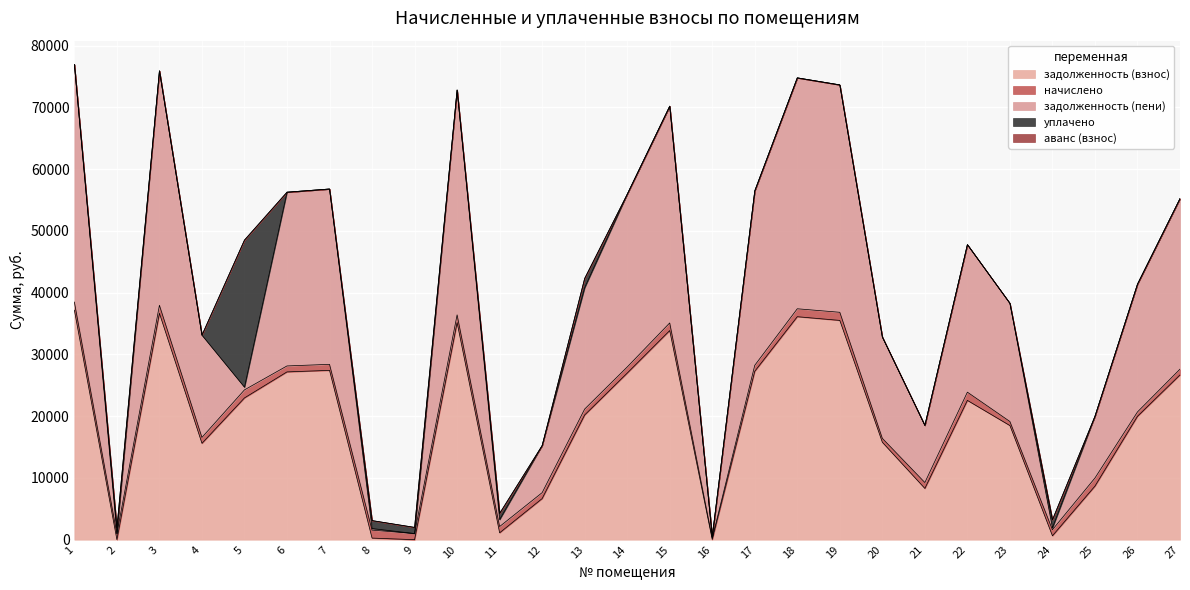

At which category is the sum across all series the highest?

1